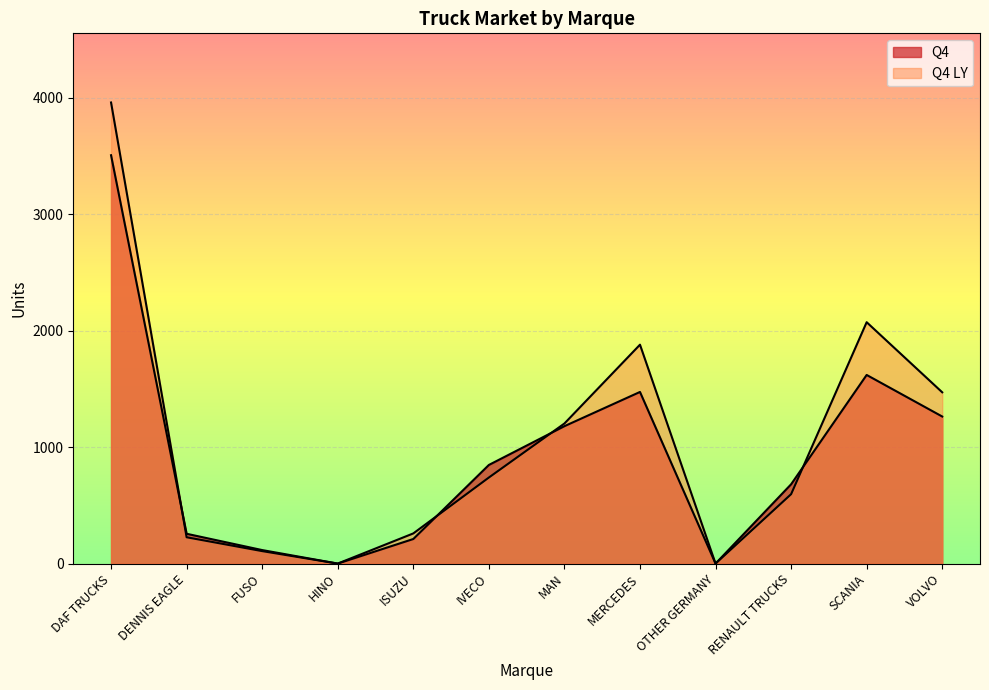

How many lines are shown in the chart?

2